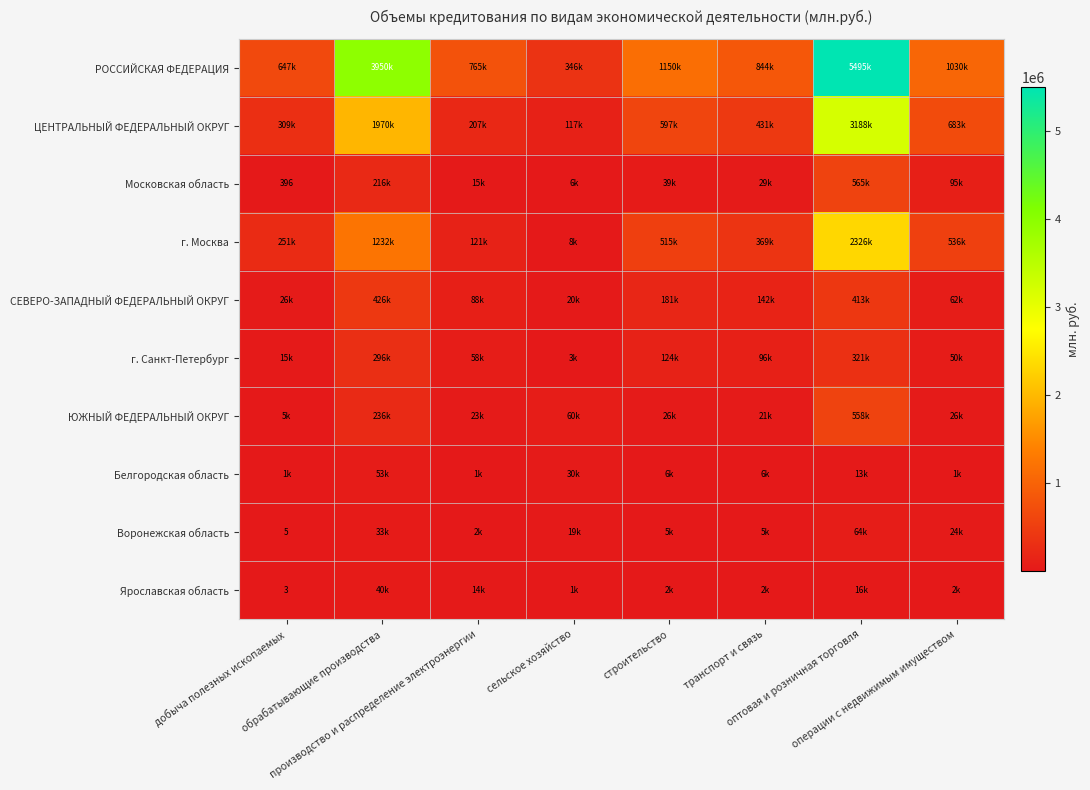

What is the lowest value of the Воронежская область series?

5